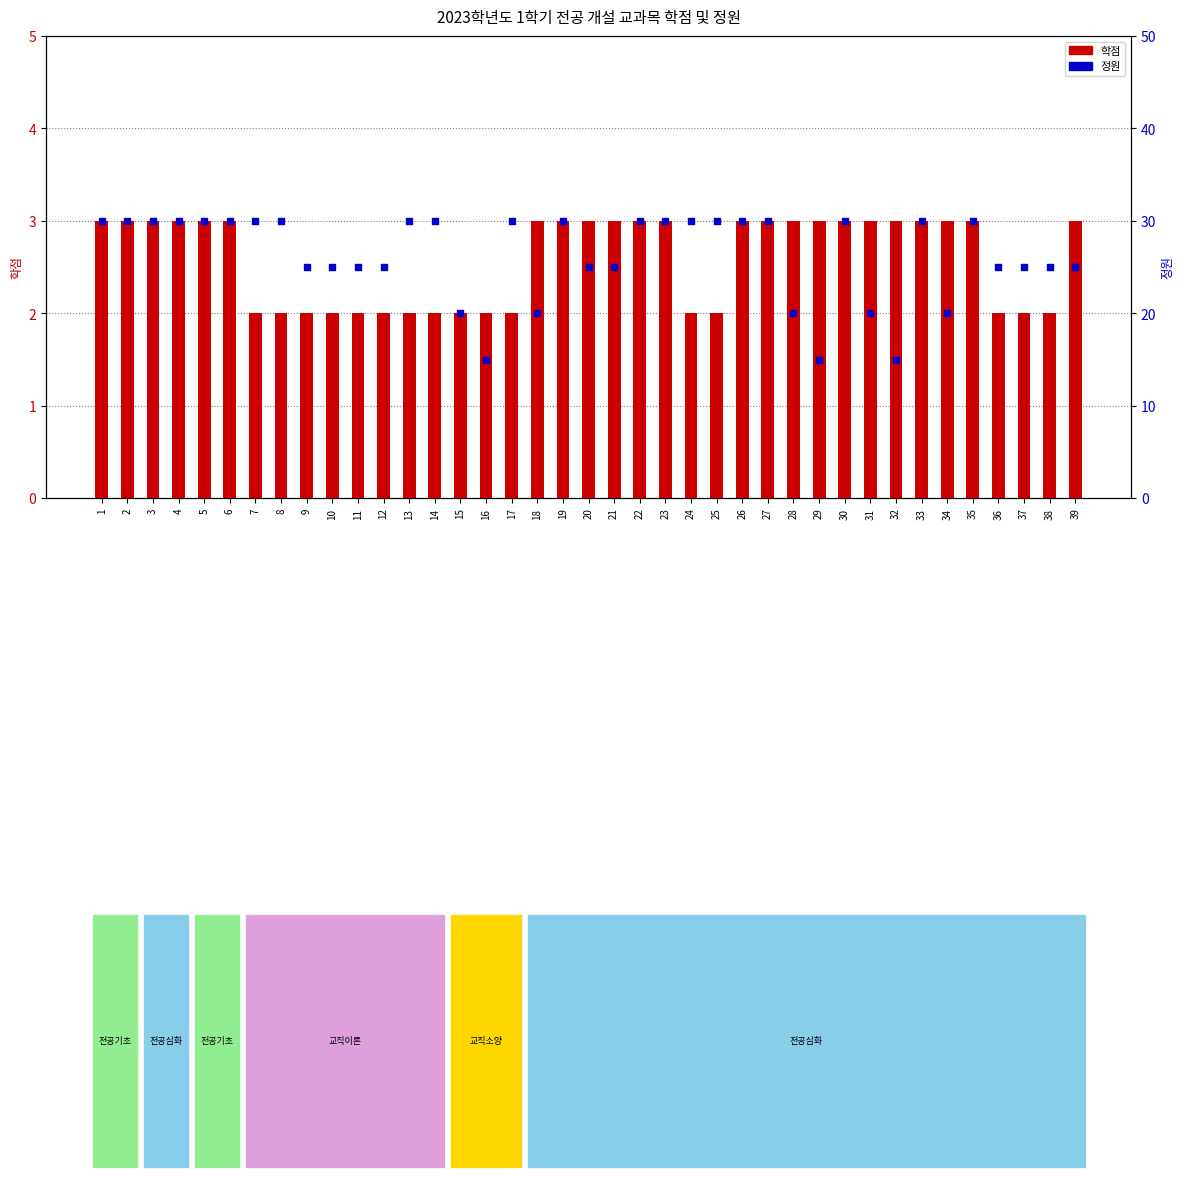

Which series reaches the maximum Y coordinate?

정원